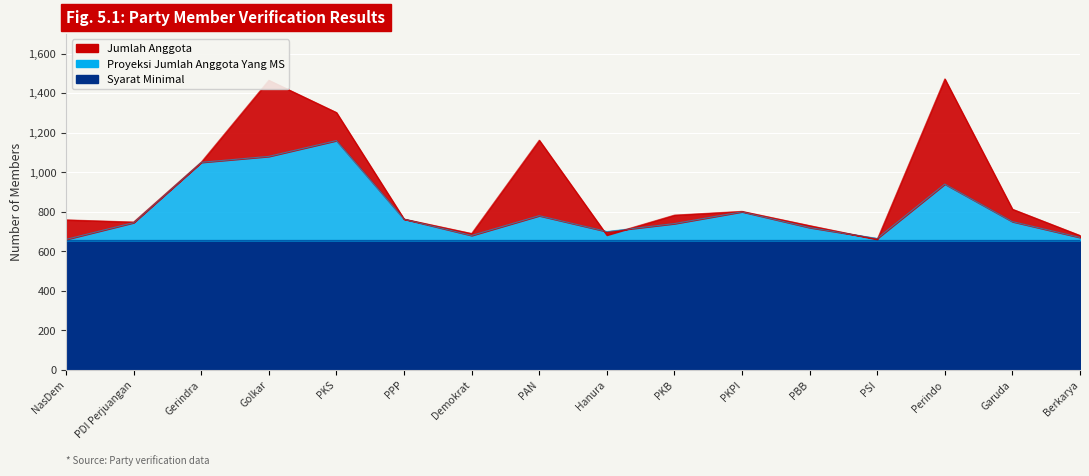

At which category is the sum across all series the highest?

Golkar